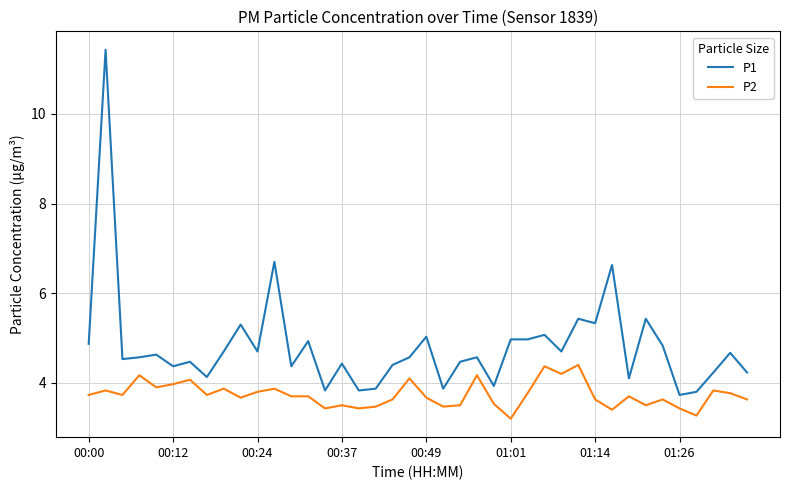

Reading left to right, transcribe all the data shown in this chart.

P1: 4.9	11.4	4.5	4.6	4.6	4.4	4.5	4.1	4.7	5.3	4.7	6.7	4.4	4.9	3.8	4.4	3.8	3.9	4.4	4.6	5.0	3.9	4.5	4.6	3.9	5.0	5.0	5.1	4.7	5.4	5.3	6.6	4.1	5.4	4.8	3.7	3.8	4.2	4.7	4.2
P2: 3.7	3.8	3.7	4.2	3.9	4.0	4.1	3.7	3.9	3.7	3.8	3.9	3.7	3.7	3.4	3.5	3.4	3.5	3.6	4.1	3.7	3.5	3.5	4.2	3.5	3.2	3.8	4.4	4.2	4.4	3.6	3.4	3.7	3.5	3.6	3.4	3.3	3.8	3.8	3.6